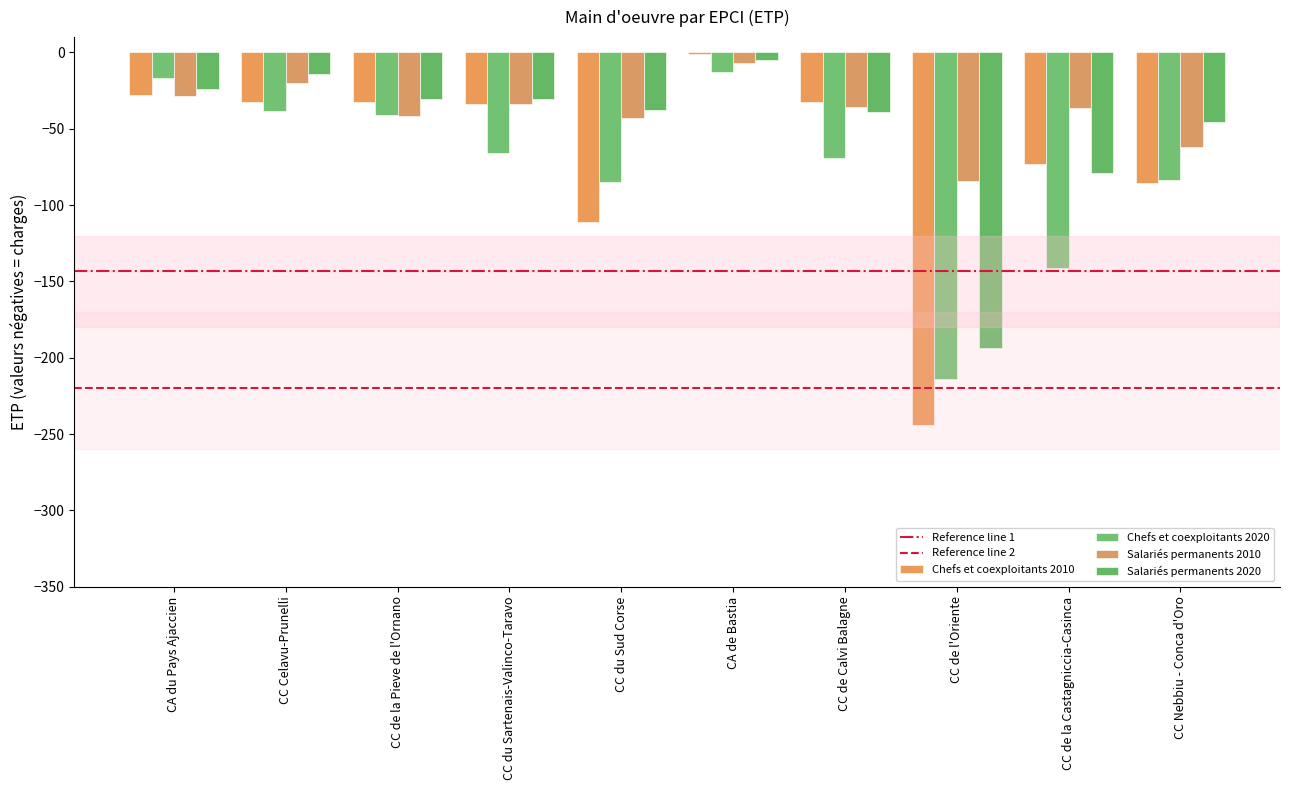

How many bars are there in each group?

4